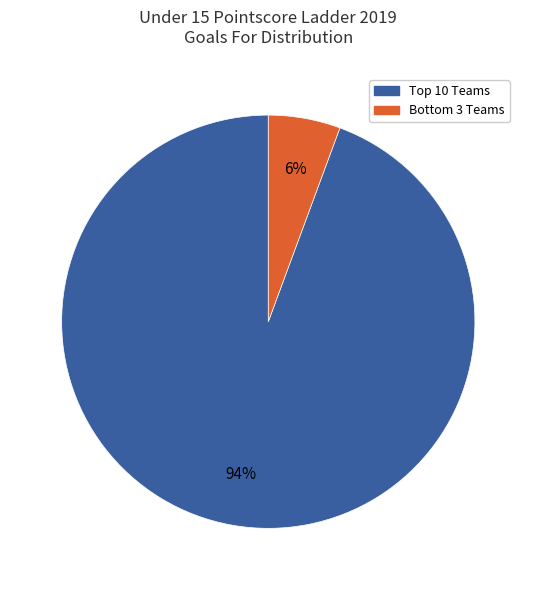

To the nearest percent, what is the average slice percentage?

50%